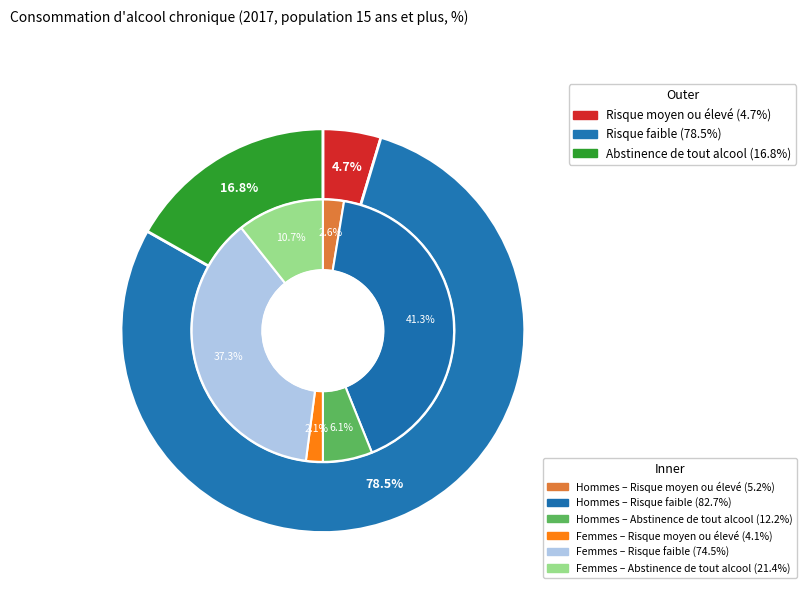

How many slices are in this pie chart?

3